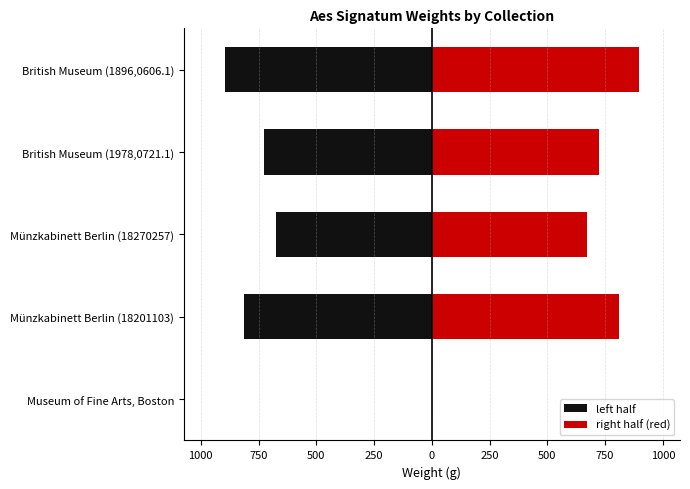

What is the difference between the second highest and second lowest values in the right half (red) series?

138.5